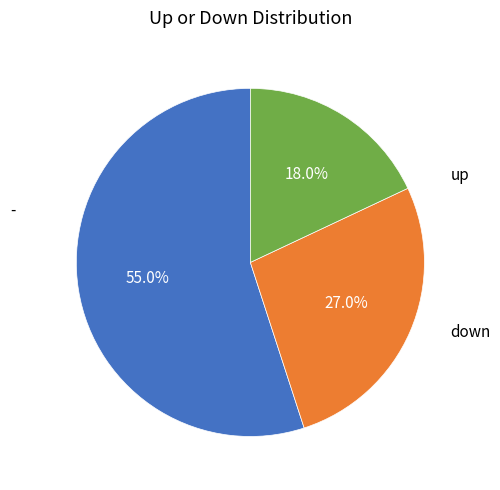

Count the number of slices in the pie.

3